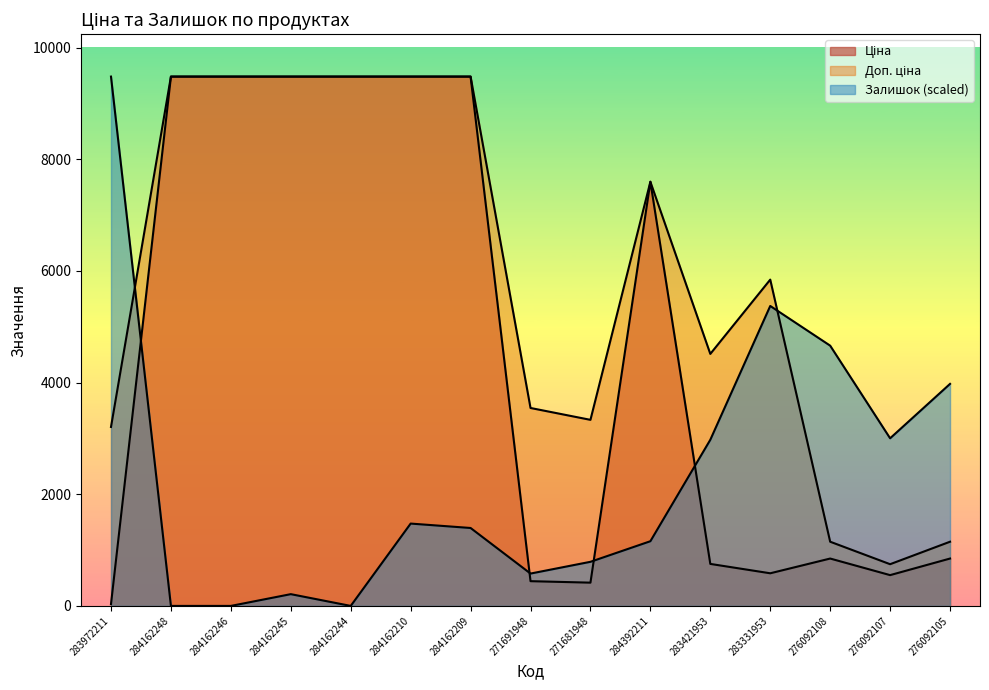

What is the label of the 15th point from the right?

283972211